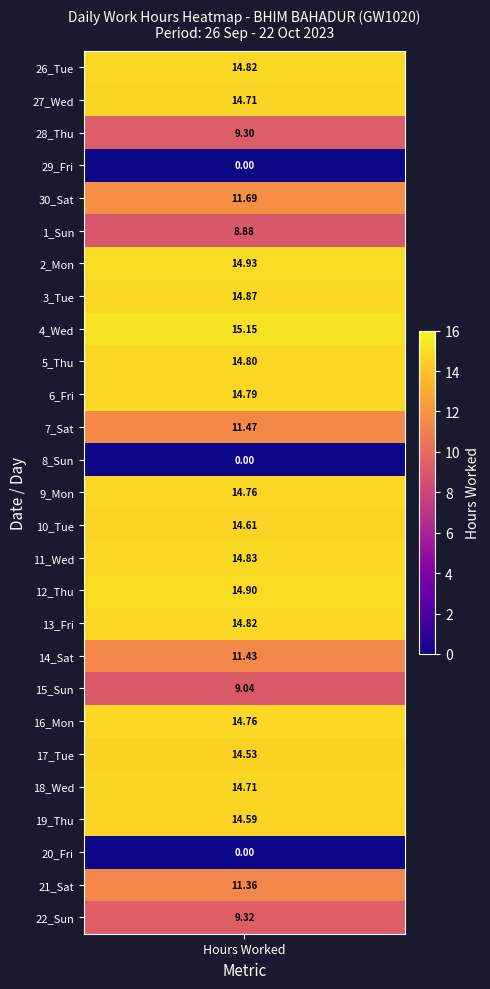

True or false: the data shows 9.0 at 15_Sun.

True